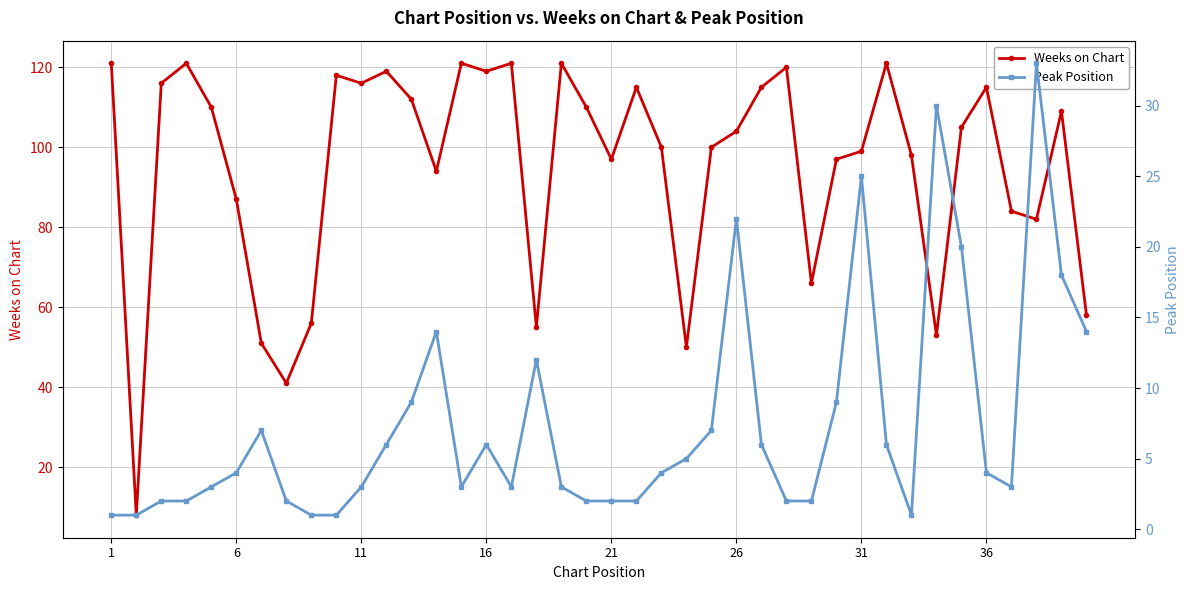

True or false: Peak Position and Weeks on Chart cross at least once.

False